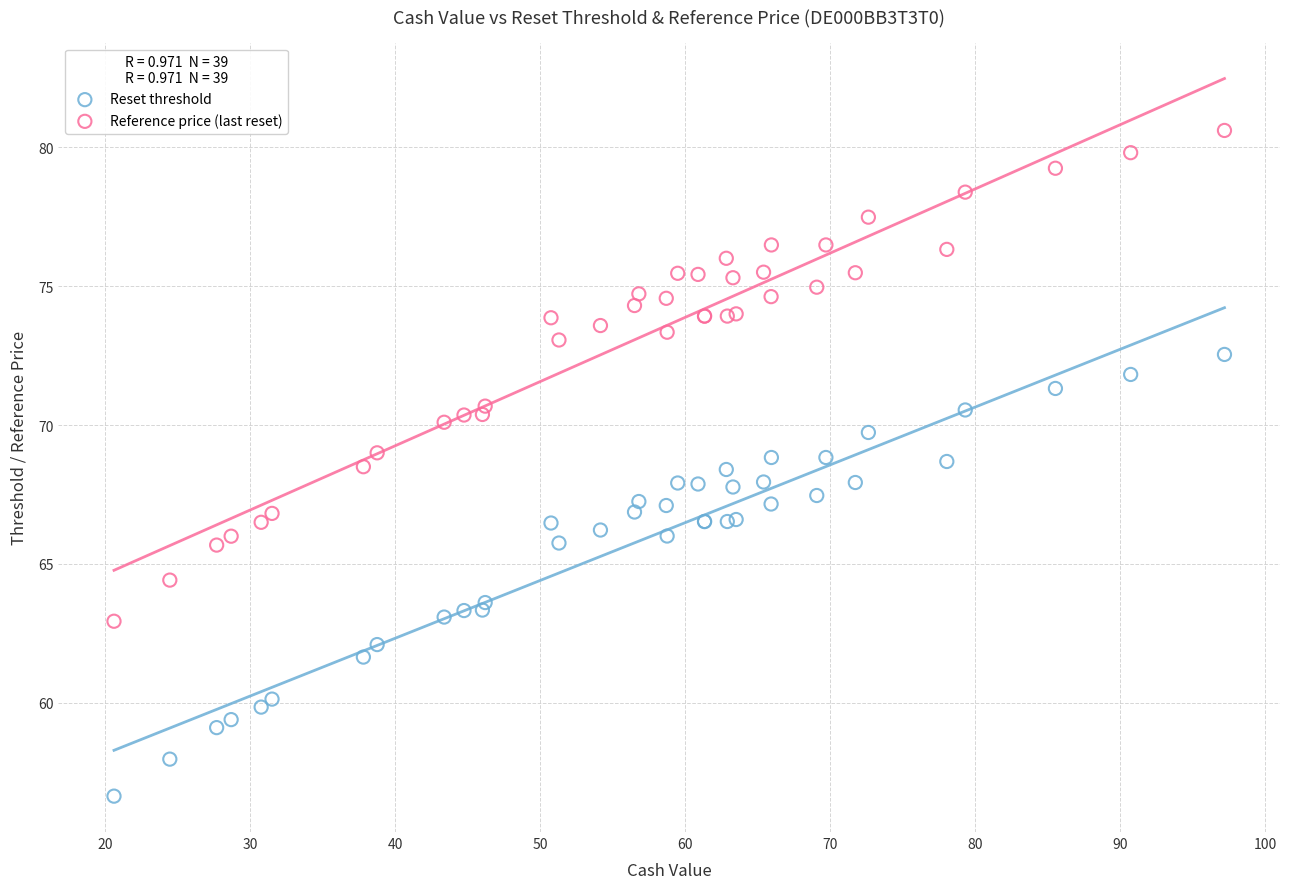

Which series contains the highest Y value?

Reference price (last reset)